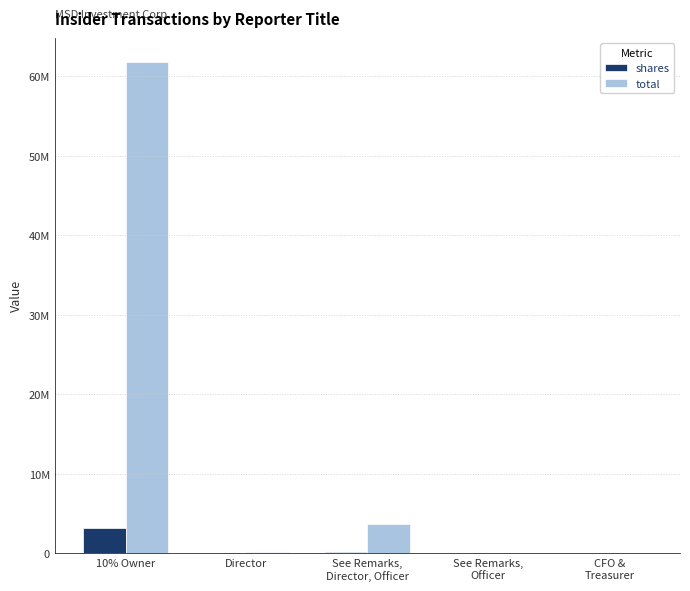

Rank the series by their average value, from highest to lowest.

total, shares